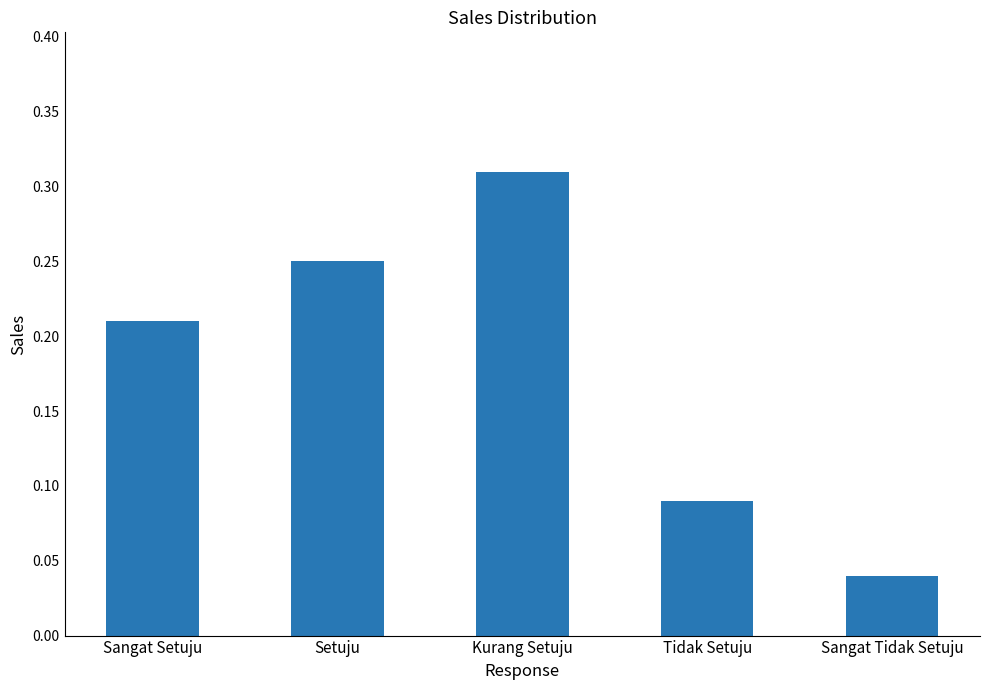

What is the label of the 5th bar from the right?

Sangat Setuju